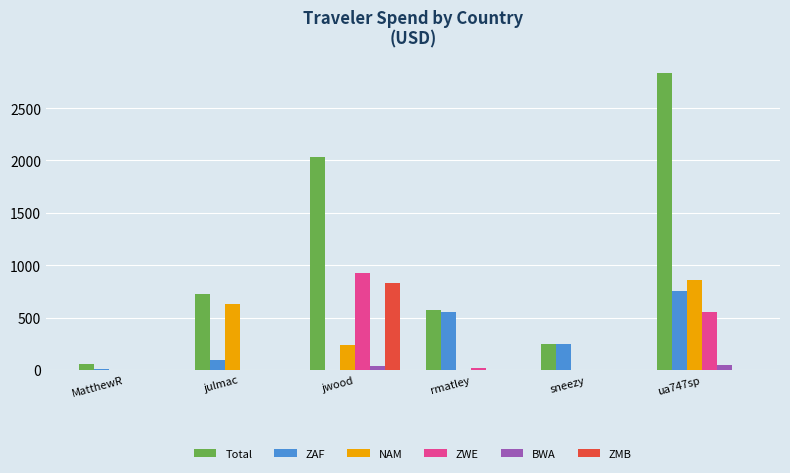

Which series changed the most between MatthewR and rmatley?

ZAF